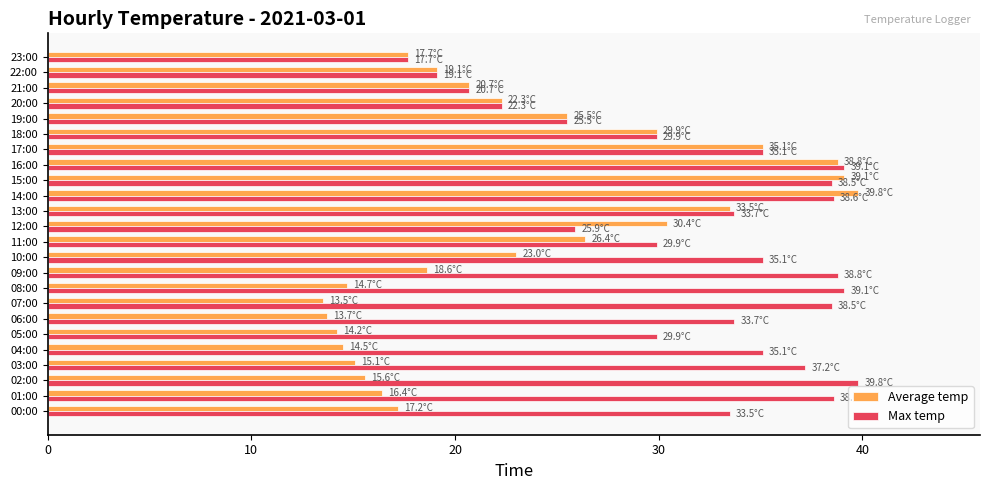

Which series changed the most between 08:00 and 23:00?

Max temp